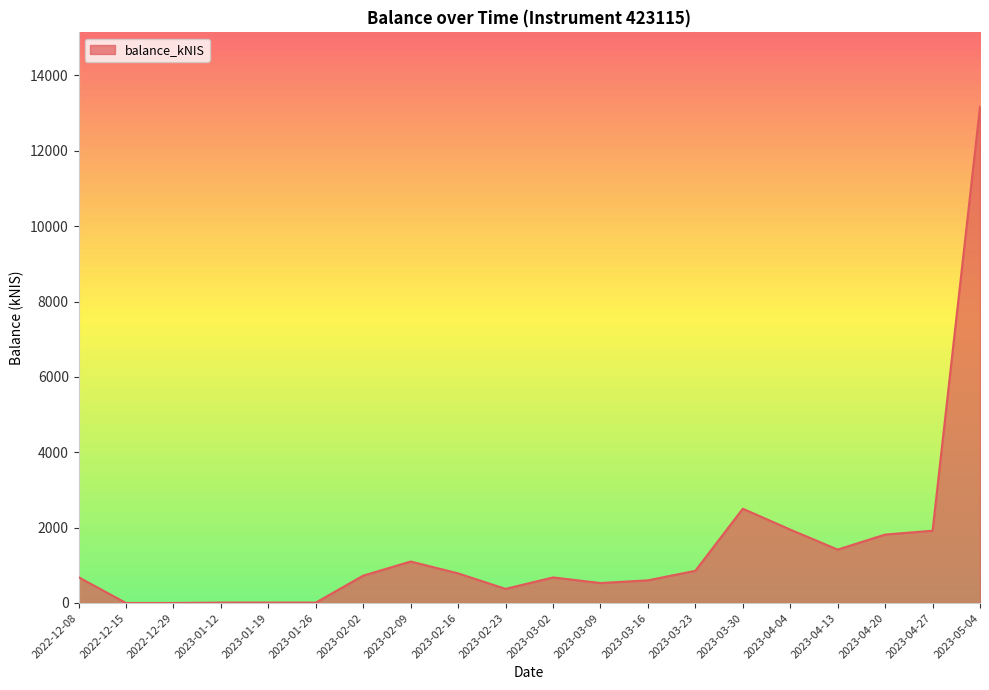

The value at 2023-03-30 is 2501.6. True or false?

True